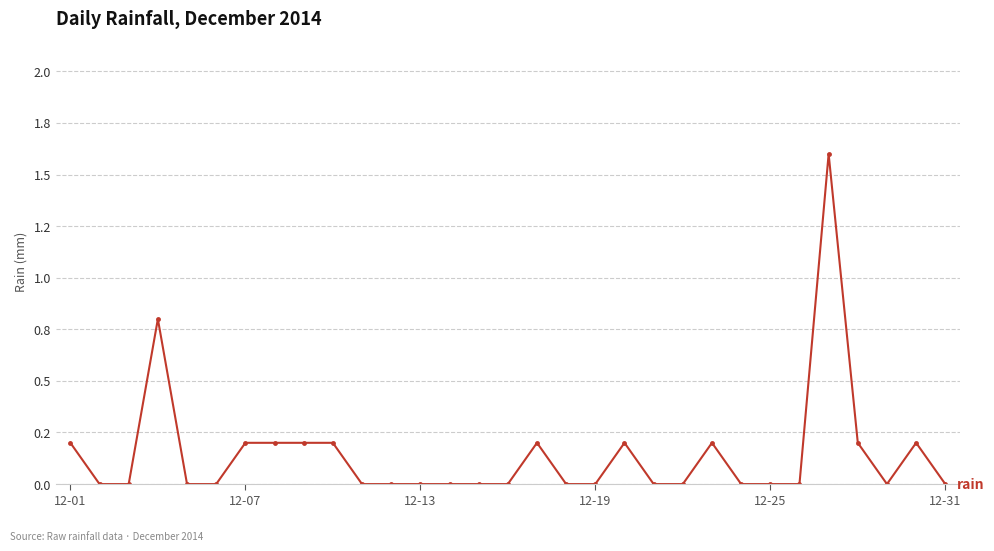

What is the greatest value displayed?

1.6